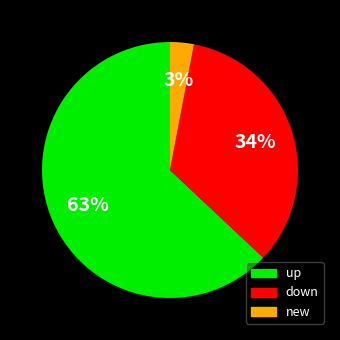

How many segments does this pie chart have?

3